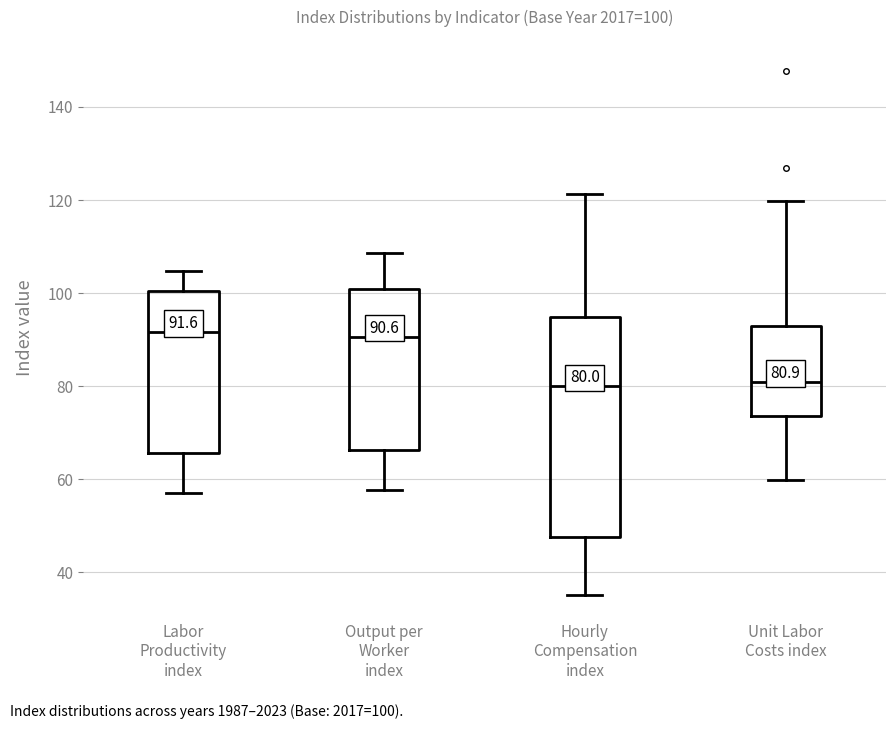

Which box is the tallest, from its lower edge to its upper edge?

Hourly Compensation index